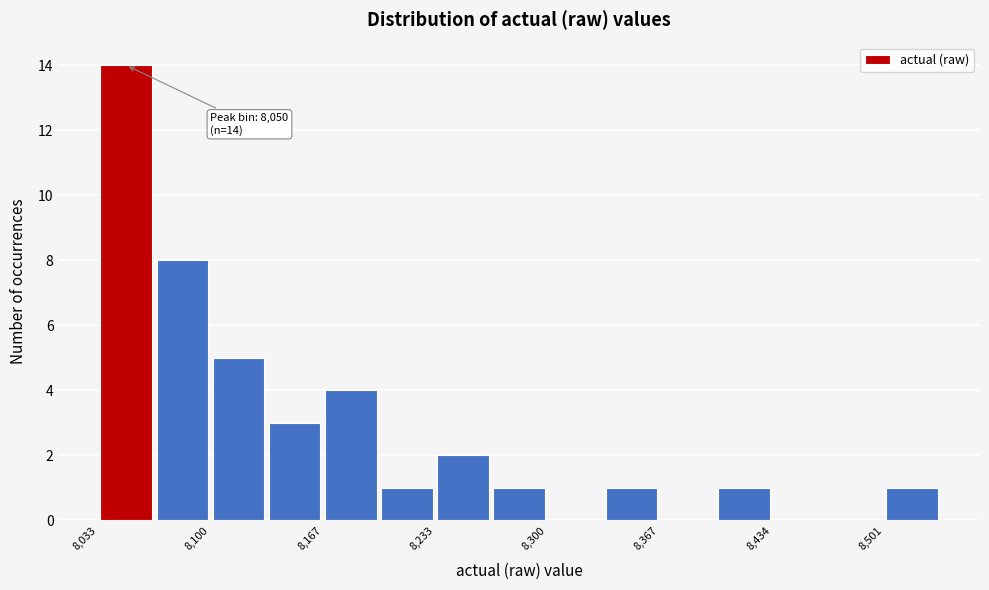

Around what value on the x-axis is the tallest bar? Give the approximate position of its centre, as read against the axis.

8050